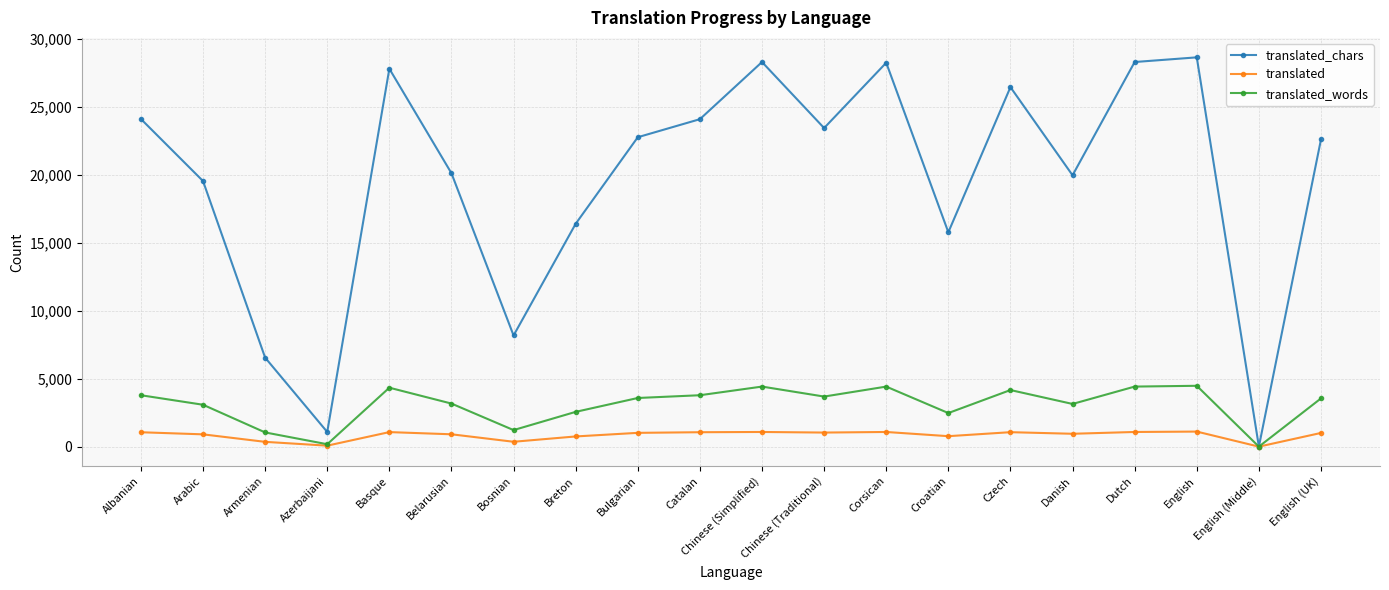

Rank the series by their maximum value, from highest to lowest.

translated_chars, translated_words, translated